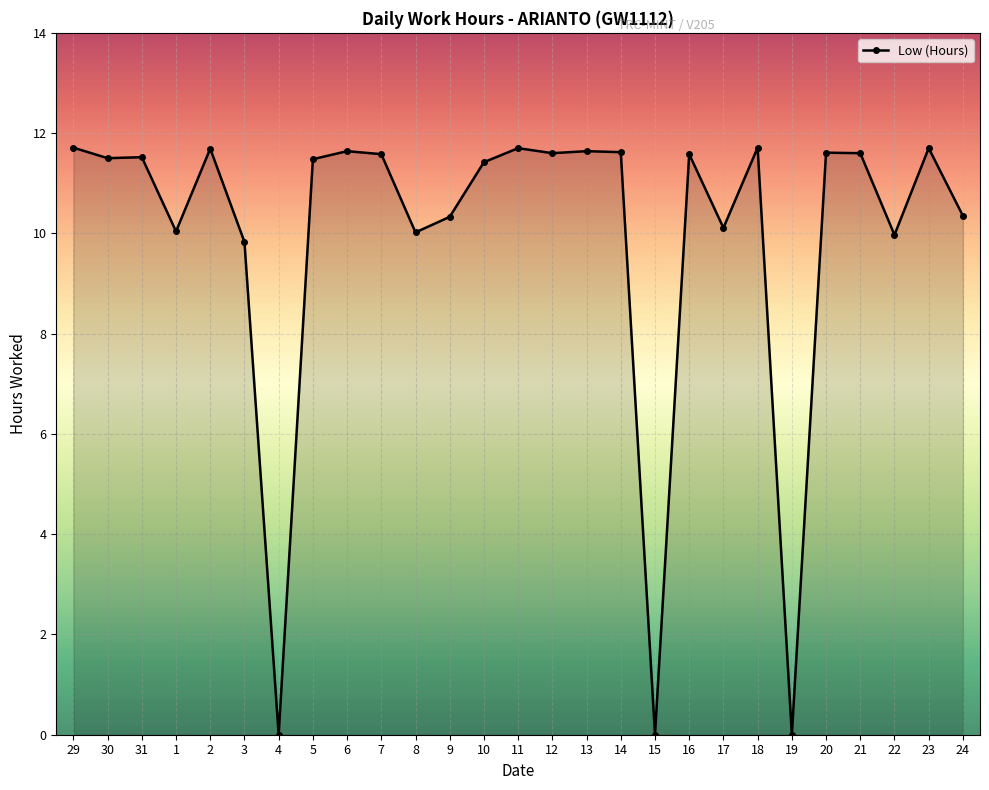

What is the average value?

9.9